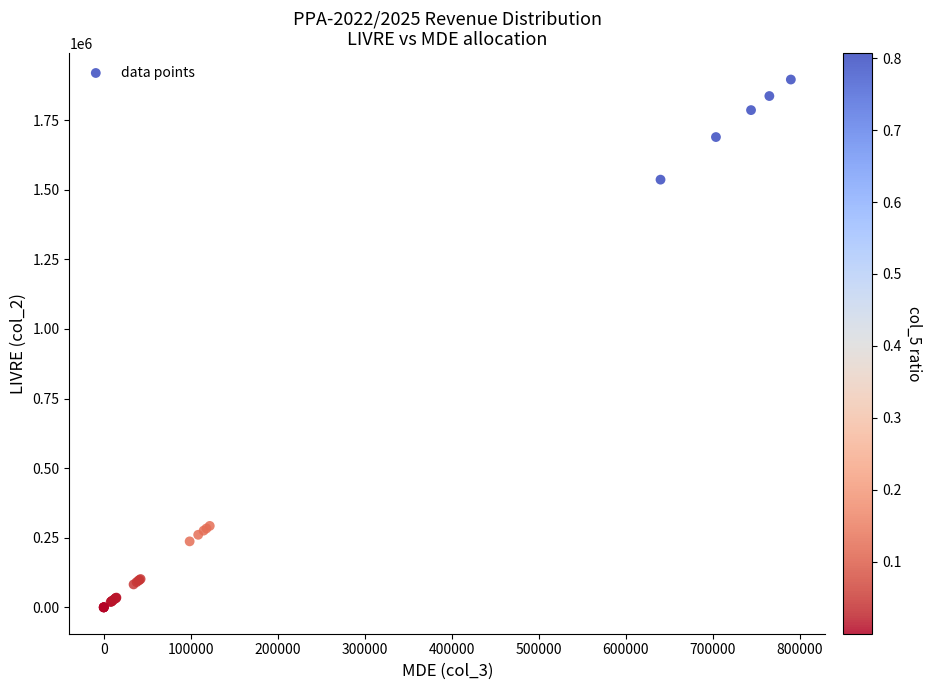

What Y value in the scatter plot is closest to 947814?

1535914.1